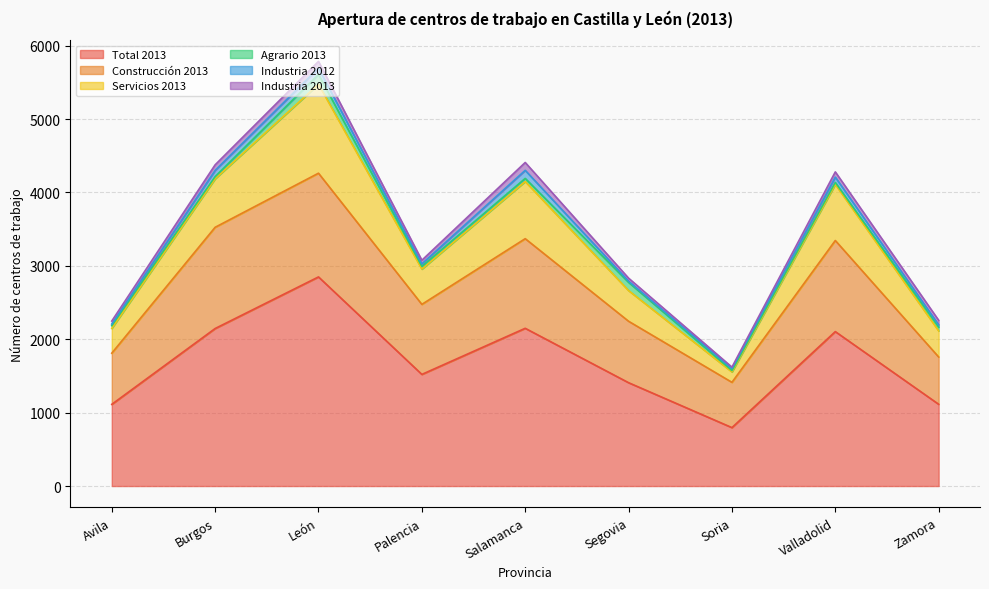

What are all the series names shown in the legend?

Total 2013, Construcción 2013, Servicios 2013, Agrario 2013, Industria 2012, Industria 2013